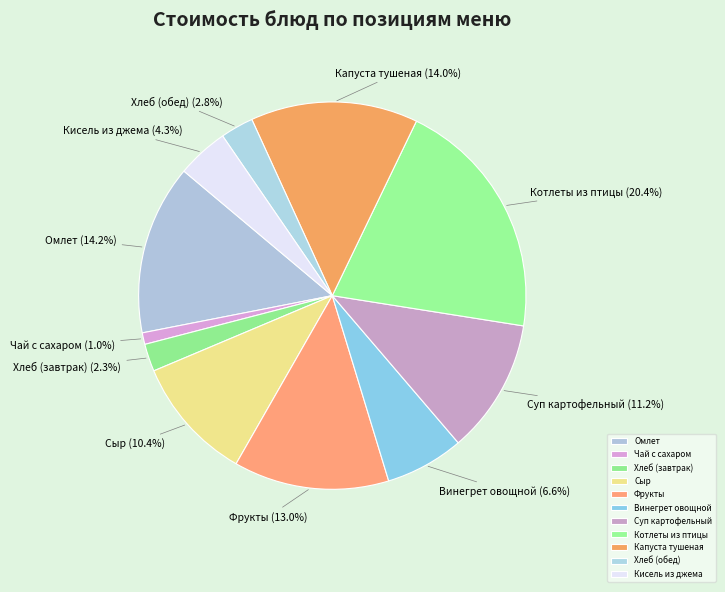

What is the smallest slice in the pie chart?

Чай с сахаром